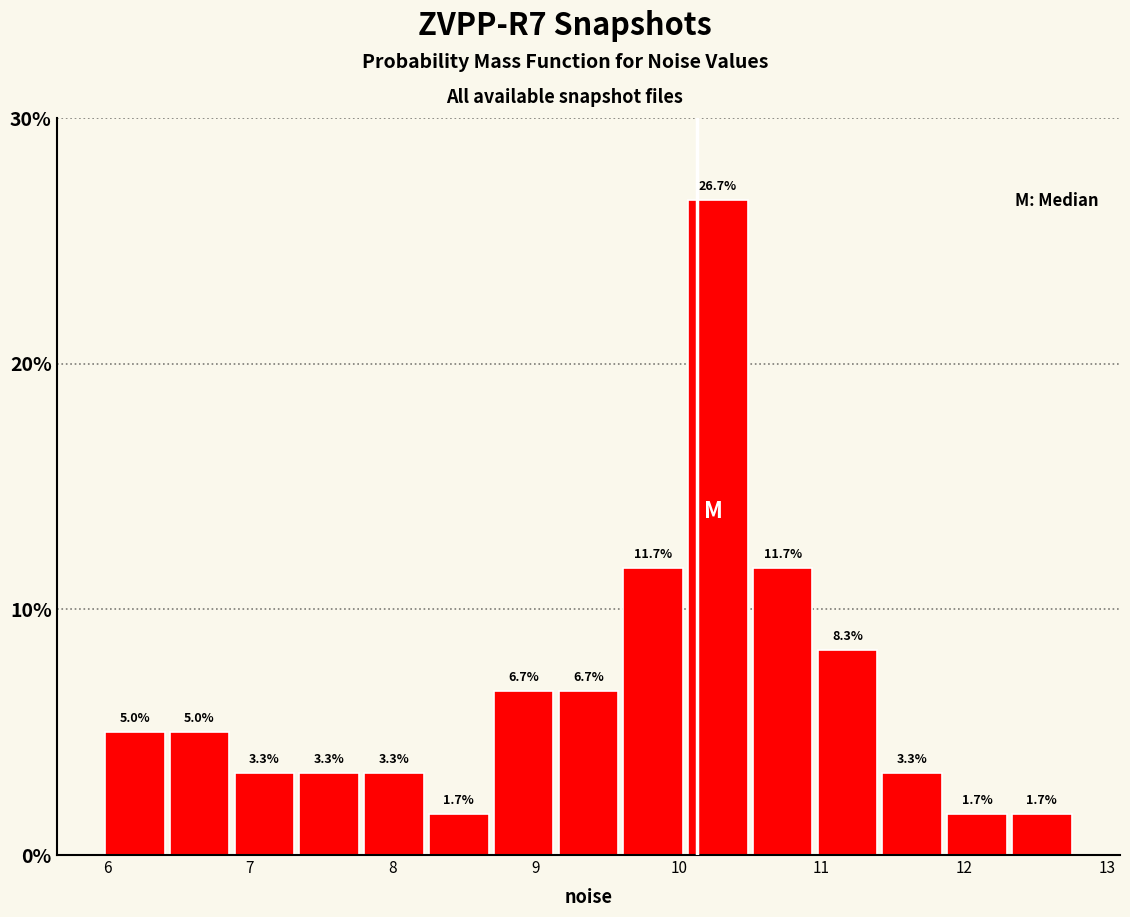

Over which range of the x-axis is the bar tallest?

10.0 to 10.5